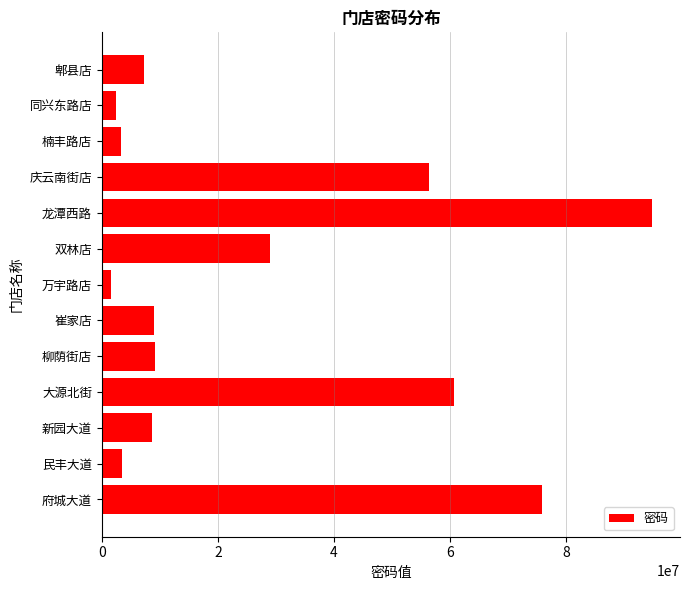

What is the change in value from 民丰大道 to 双林店?

+25432663